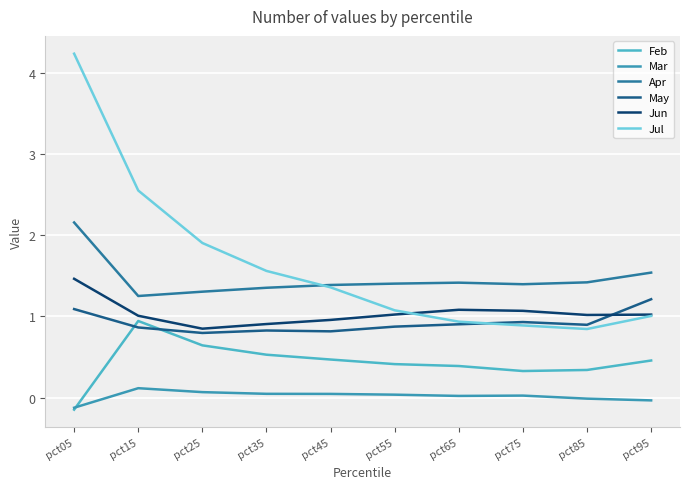

Reading left to right, what are all the values shown in this chart?

Feb: pct05=-0.1	pct15=0.9	pct25=0.6	pct35=0.5	pct45=0.5	pct55=0.4	pct65=0.4	pct75=0.3	pct85=0.3	pct95=0.5
Mar: pct05=-0.1	pct15=0.1	pct25=0.1	pct35=0.0	pct45=0.0	pct55=0.0	pct65=0.0	pct75=0.0	pct85=-0.0	pct95=-0.0
Apr: pct05=2.2	pct15=1.3	pct25=1.3	pct35=1.4	pct45=1.4	pct55=1.4	pct65=1.4	pct75=1.4	pct85=1.4	pct95=1.5
May: pct05=1.1	pct15=0.9	pct25=0.8	pct35=0.8	pct45=0.8	pct55=0.9	pct65=0.9	pct75=0.9	pct85=0.9	pct95=1.2
Jun: pct05=1.5	pct15=1.0	pct25=0.8	pct35=0.9	pct45=1.0	pct55=1.0	pct65=1.1	pct75=1.1	pct85=1.0	pct95=1.0
Jul: pct05=4.2	pct15=2.5	pct25=1.9	pct35=1.6	pct45=1.4	pct55=1.1	pct65=0.9	pct75=0.9	pct85=0.8	pct95=1.0